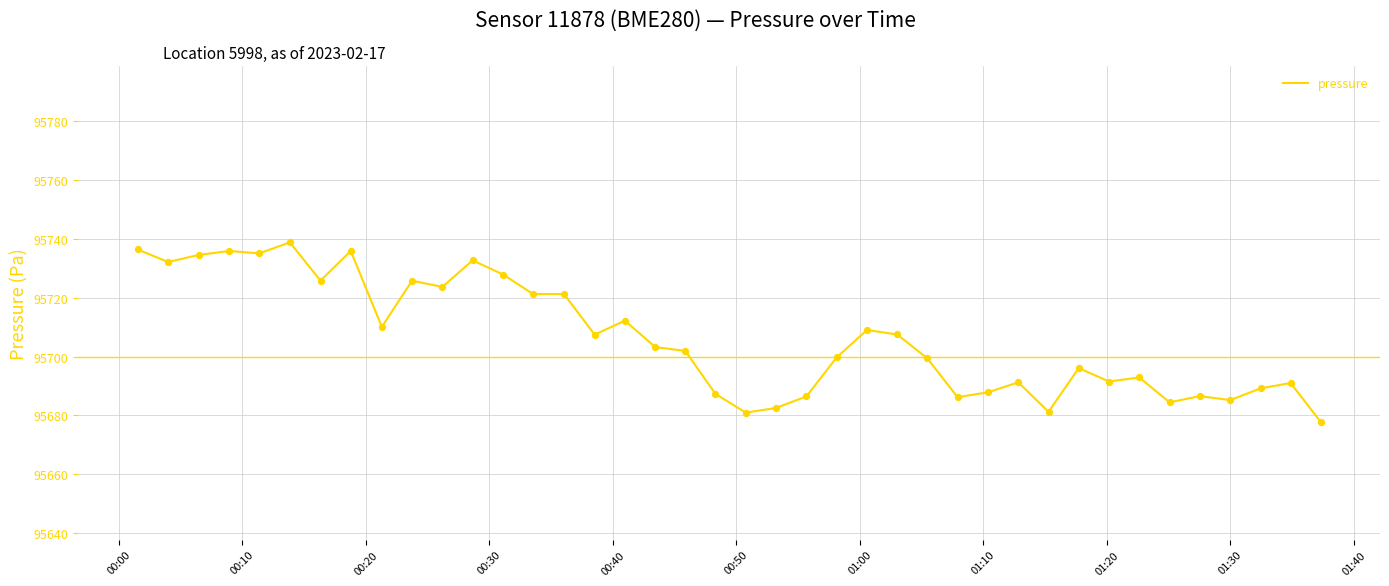

What is the smallest value displayed?

95677.8